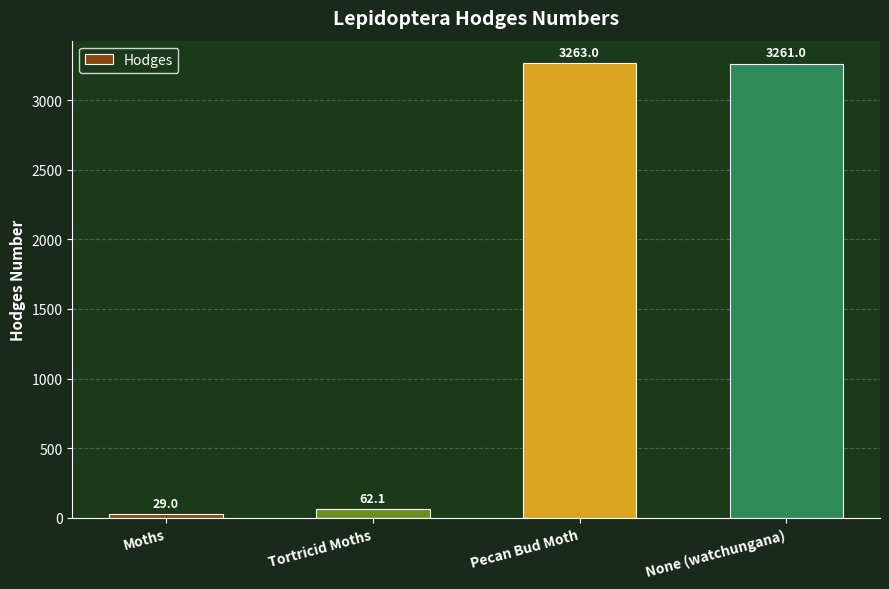

What is the label of the 1st bar from the left?

Moths